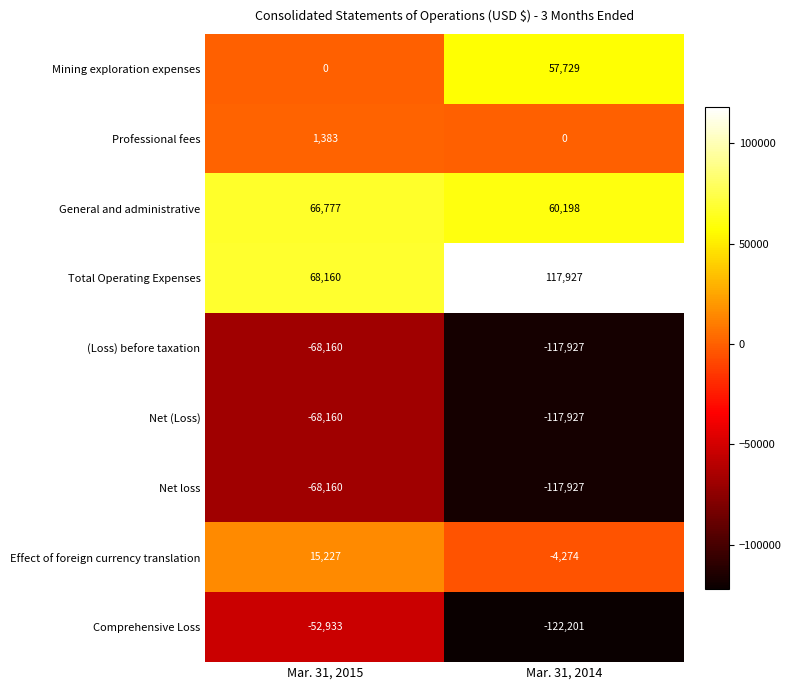

Reading left to right, extract all data points from this chart.

Mining exploration expenses: 0	57729
Professional fees: 1383	0
General and administrative: 66777	60198
Total Operating Expenses: 68160	117927
(Loss) before taxation: -68160	-117927
Net (Loss): -68160	-117927
Net loss: -68160	-117927
Effect of foreign currency translation: 15227	-4274
Comprehensive Loss: -52933	-122201